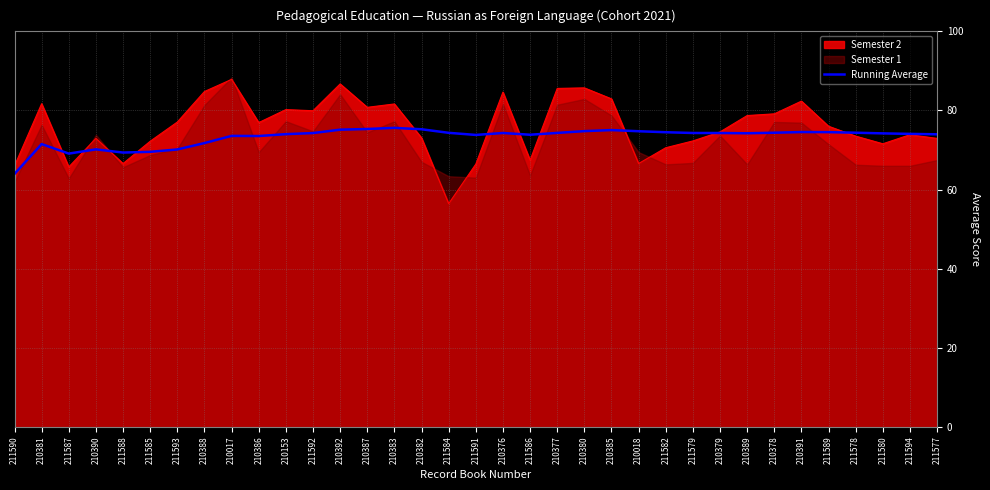

Reading left to right, list all the values displayed in this chart.

211590=64.0	210381=71.5	211587=69.1	210390=70.2	211588=69.3	211585=69.5	211593=70.1	210388=71.7	210017=73.6	210386=73.5	210153=74.0	211592=74.3	210392=75.1	210387=75.3	210383=75.6	210382=75.2	211584=74.3	211591=73.8	210376=74.3	211586=73.9	210377=74.3	210380=74.8	210385=75.0	210018=74.7	211582=74.5	211579=74.3	210379=74.3	210389=74.2	210378=74.4	210391=74.5	211589=74.5	211578=74.4	211580=74.2	211594=74.1	211577=74.0